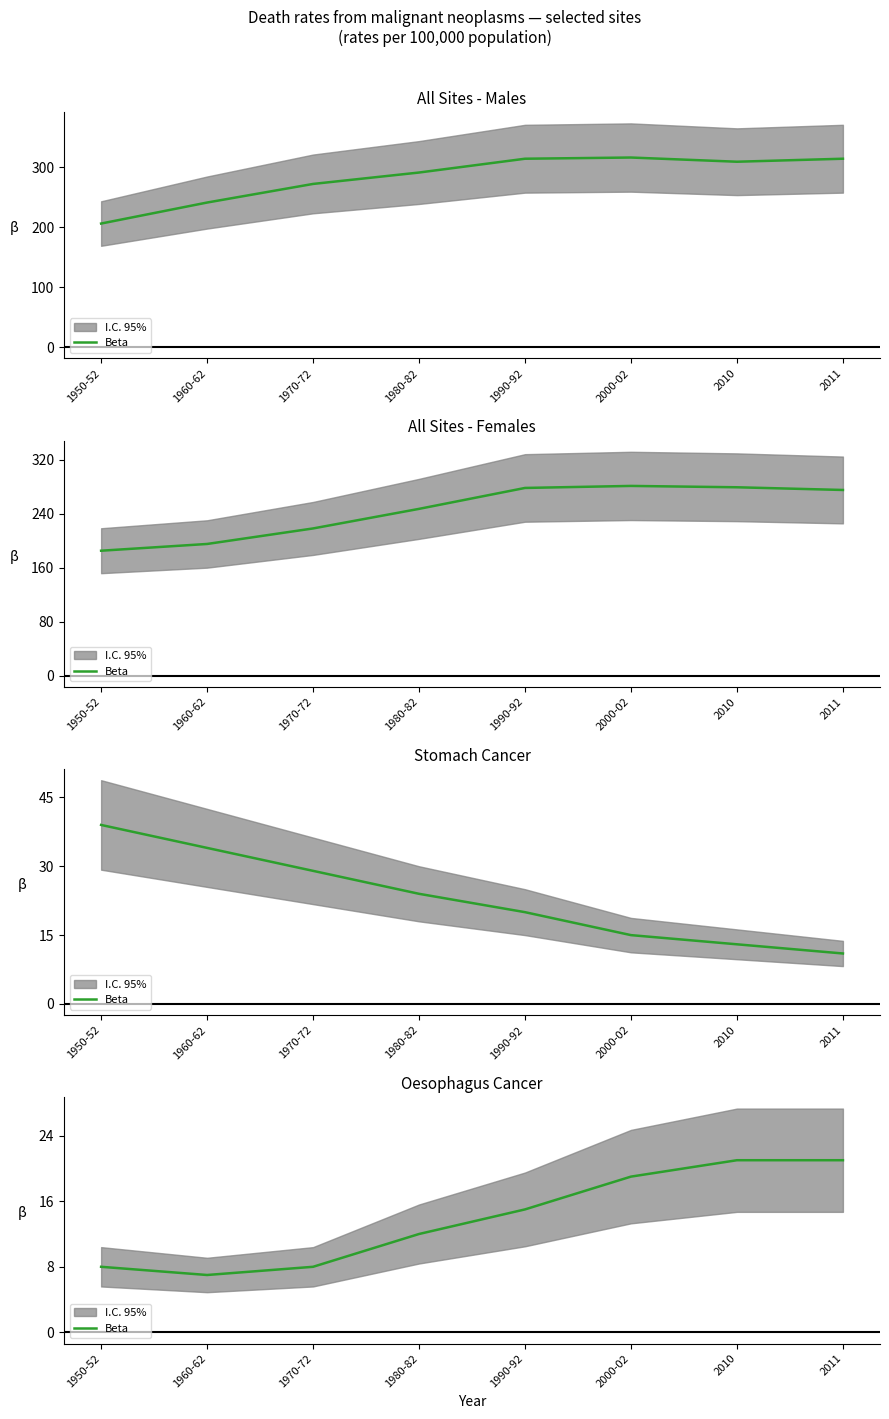

True or false: there are more than 2 points higher than both neighbors.

False